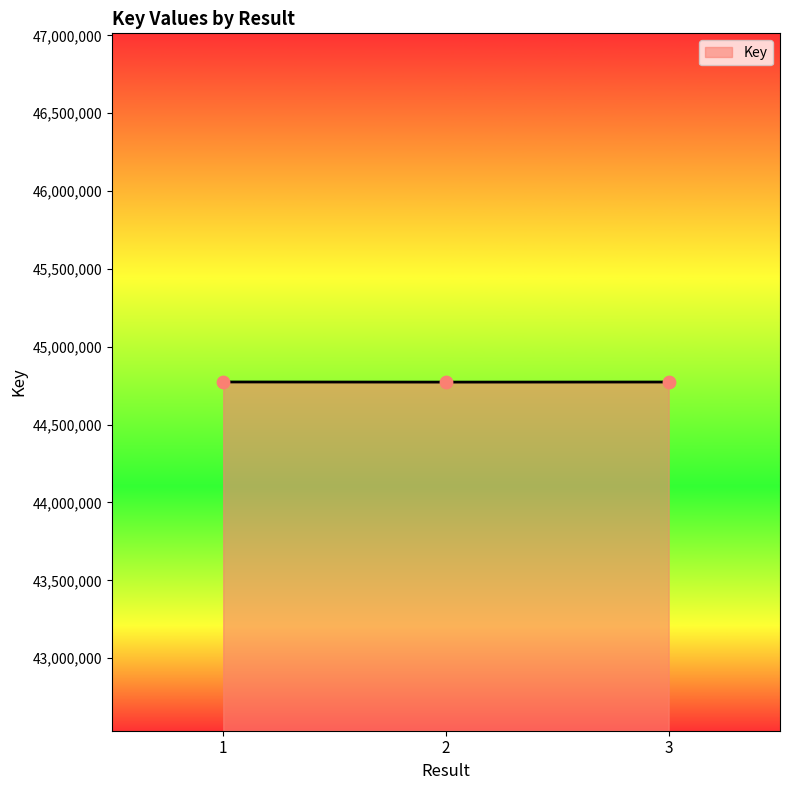

Approximately how many times larger is the value at 1 compared to 3?

1.0